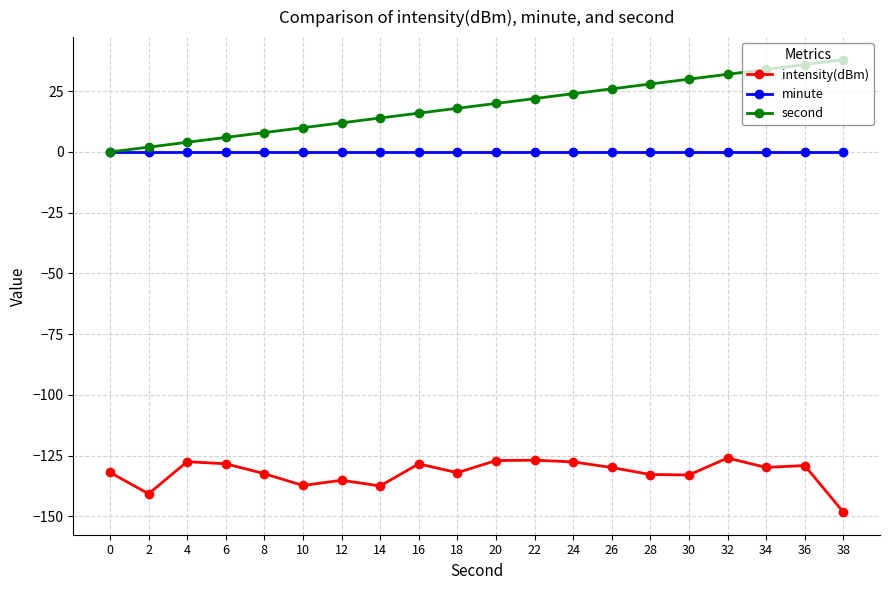

What is the spread (max minus min) of values at 30?

163.0